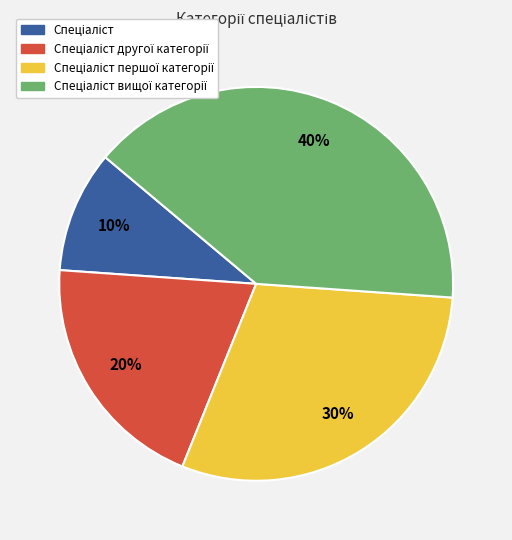

To the nearest percent, what is the difference between the largest and smallest slice percentages?

30%